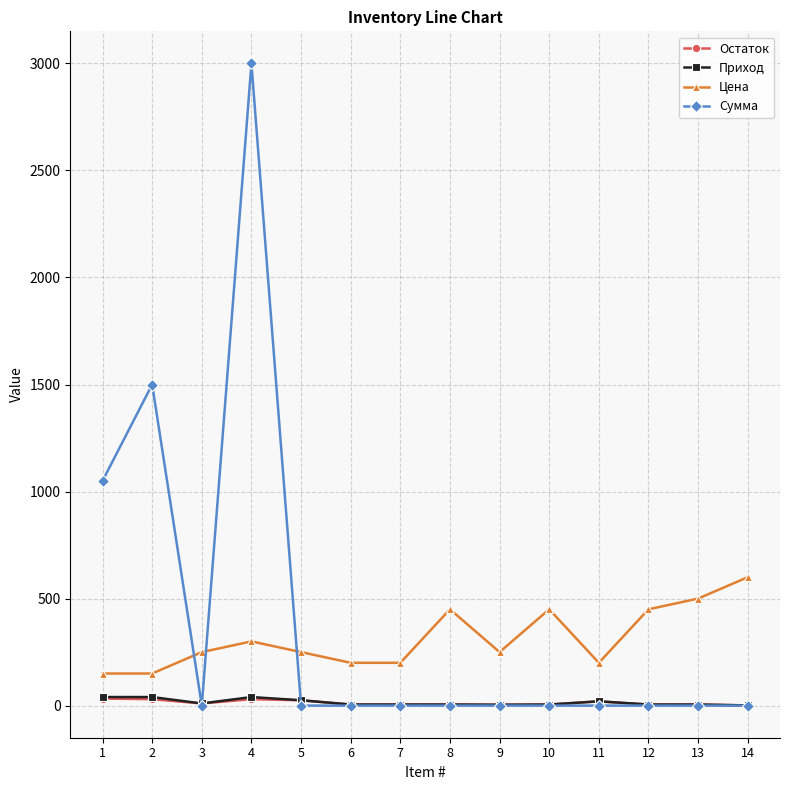

What is the total value across all series at 11?

240